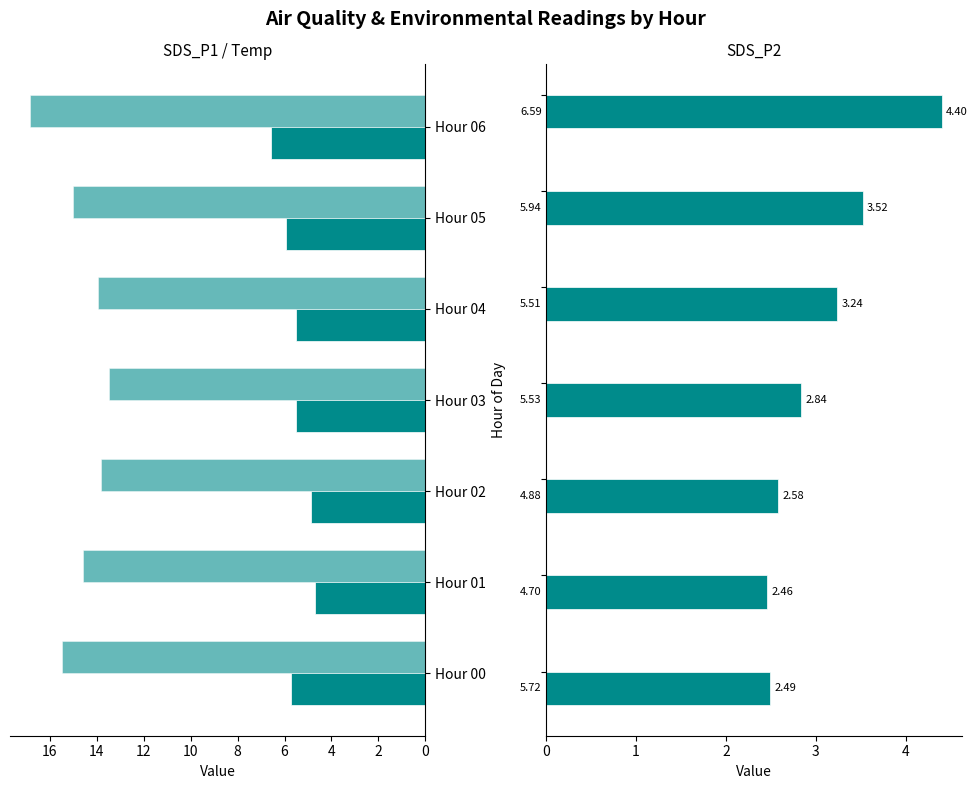

How many bars are there in total?

21